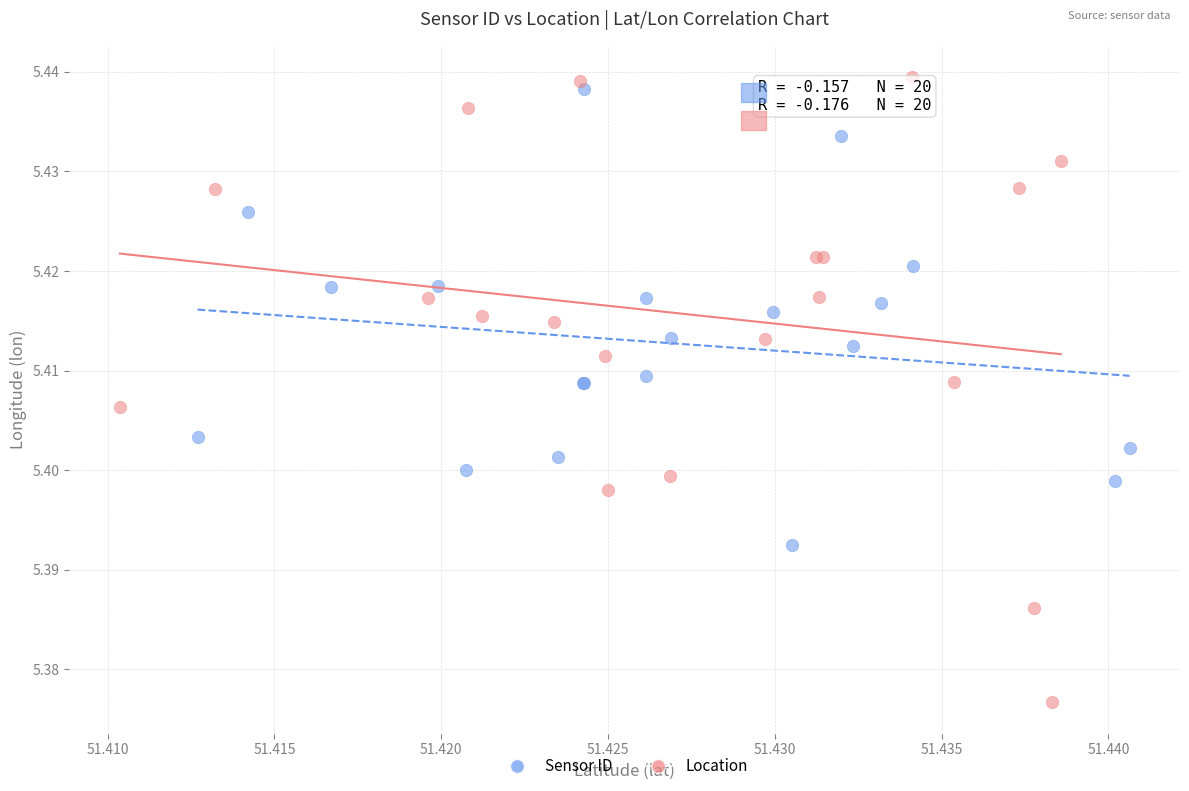

Which series has the largest Y range (max minus min)?

Location